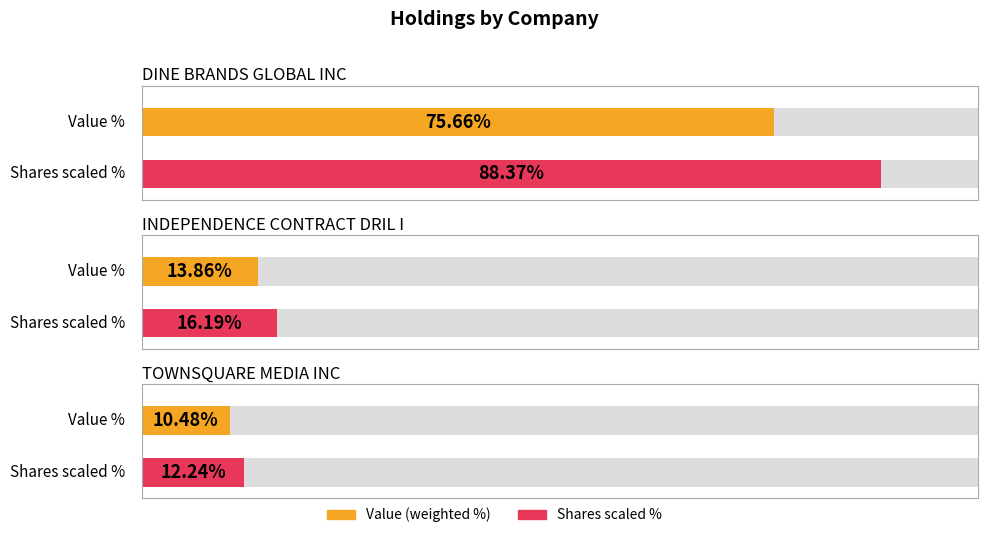

Where is Shares or principal amount nearest to the value 2606172?

TOWNSQUARE MEDIA INC